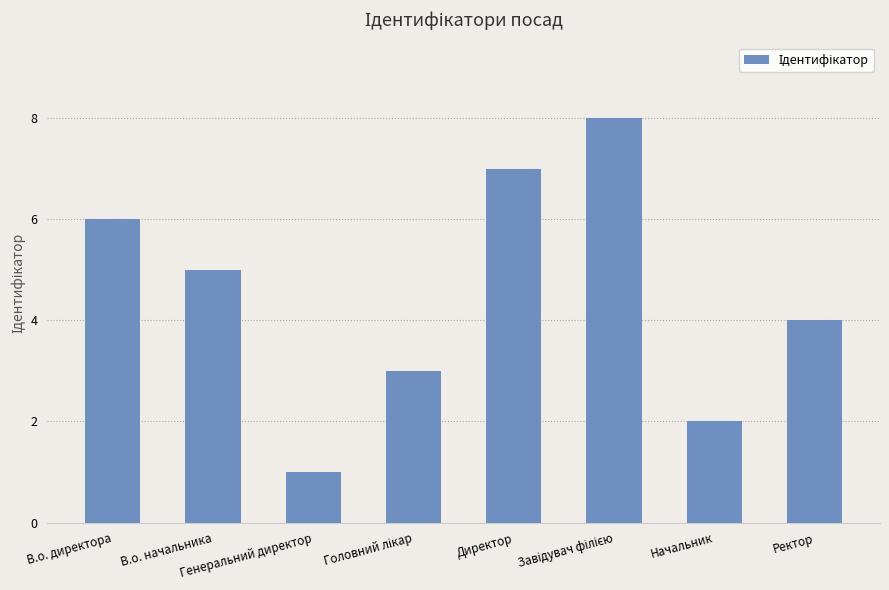

What is the difference between the second highest and second lowest values?

5